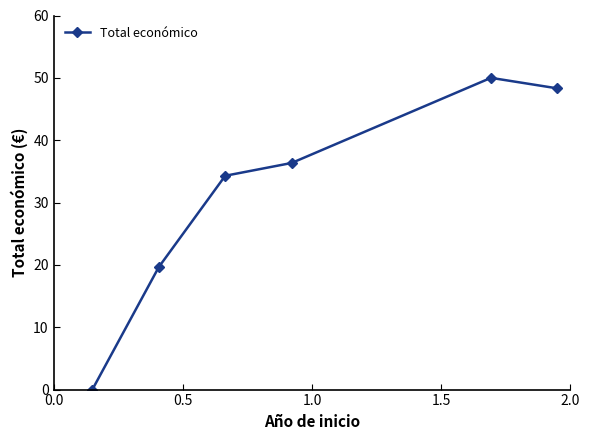

How many interior local peaks (higher than both neighbors) does the data have?

1